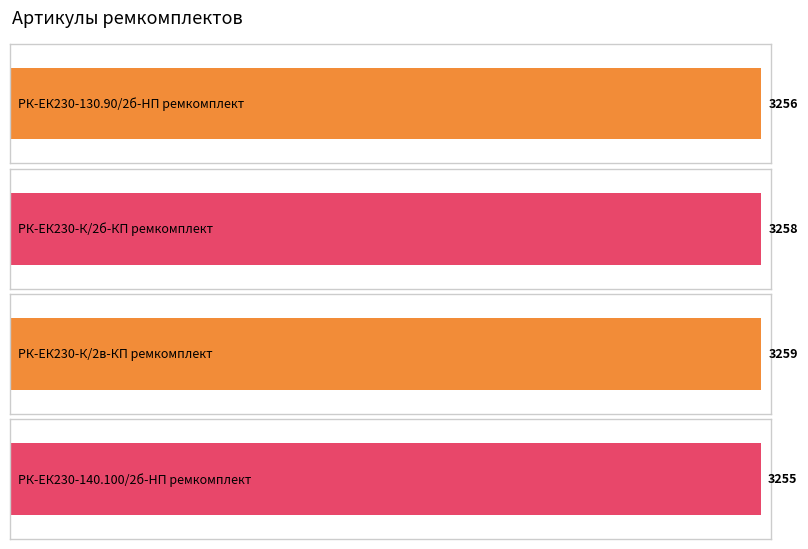

How many values exceed 3258?

1